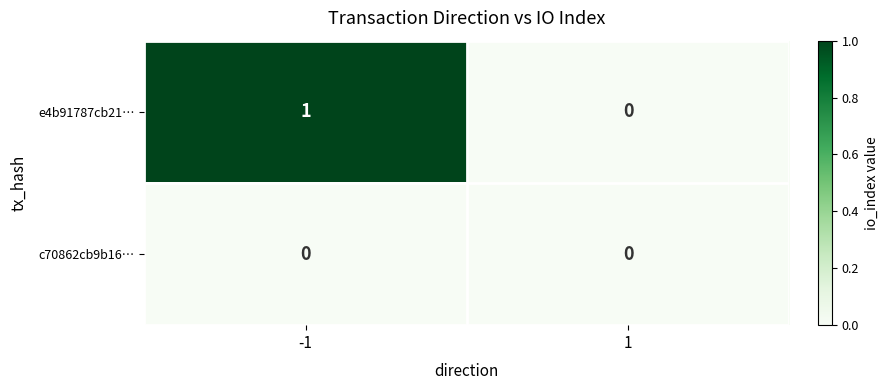

Rank the categories by e4b91787cb21… value from highest to lowest.

-1, 1